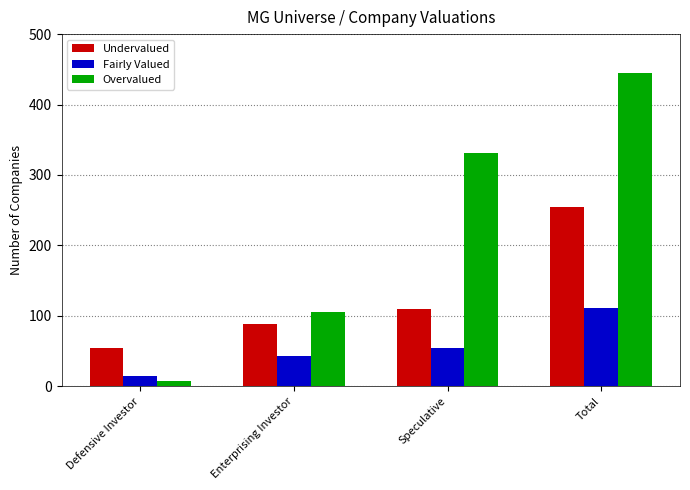

Which label corresponds to the smallest value in the chart?

Defensive Investor